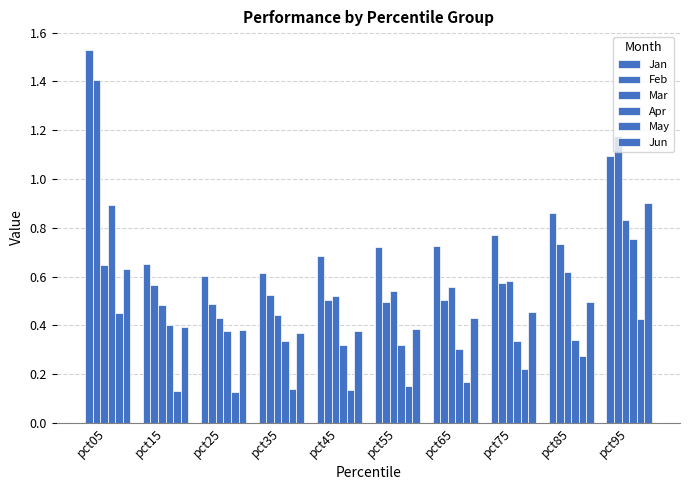

At which category is the sum across all series the highest?

pct05